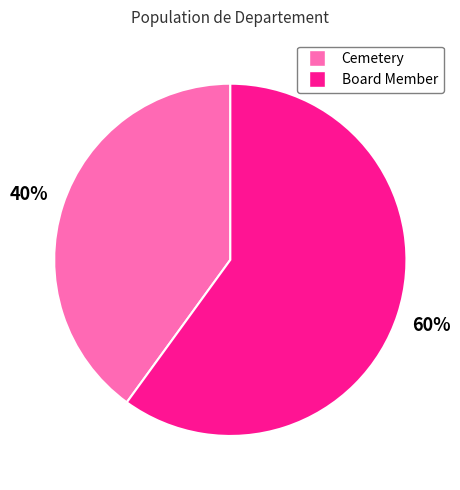

Which has a higher value, Cemetery or Board Member?

Board Member